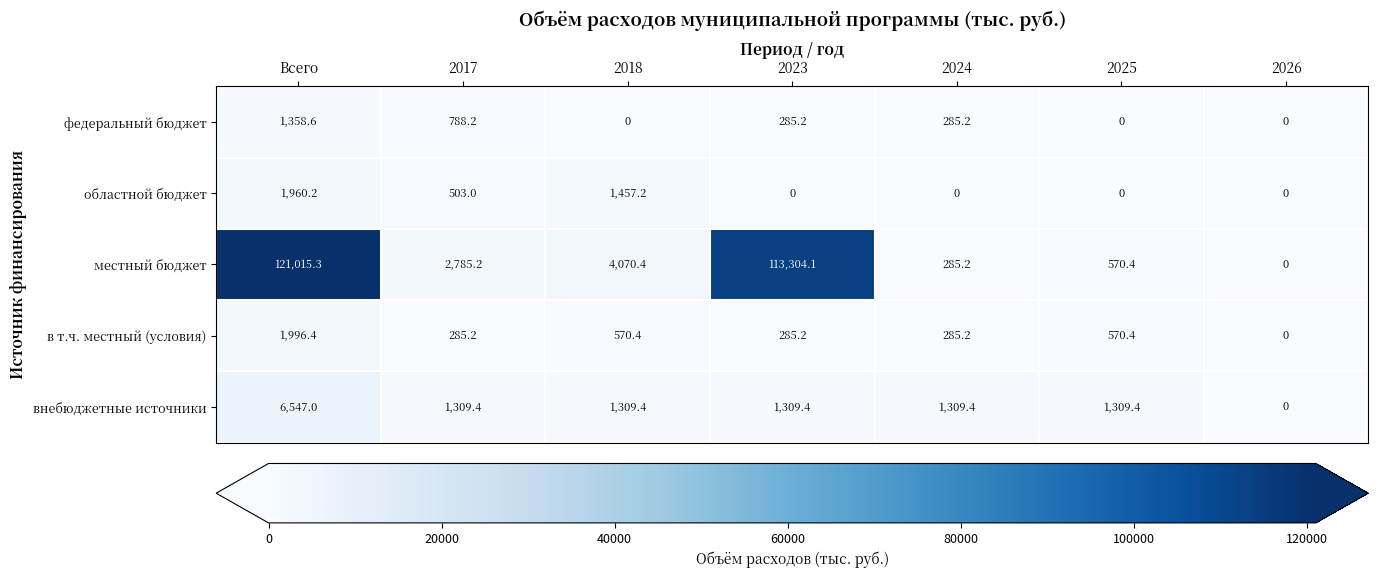

What is the difference between the maximum and second lowest values in the в т.ч. местный (условия) series?

1711.2